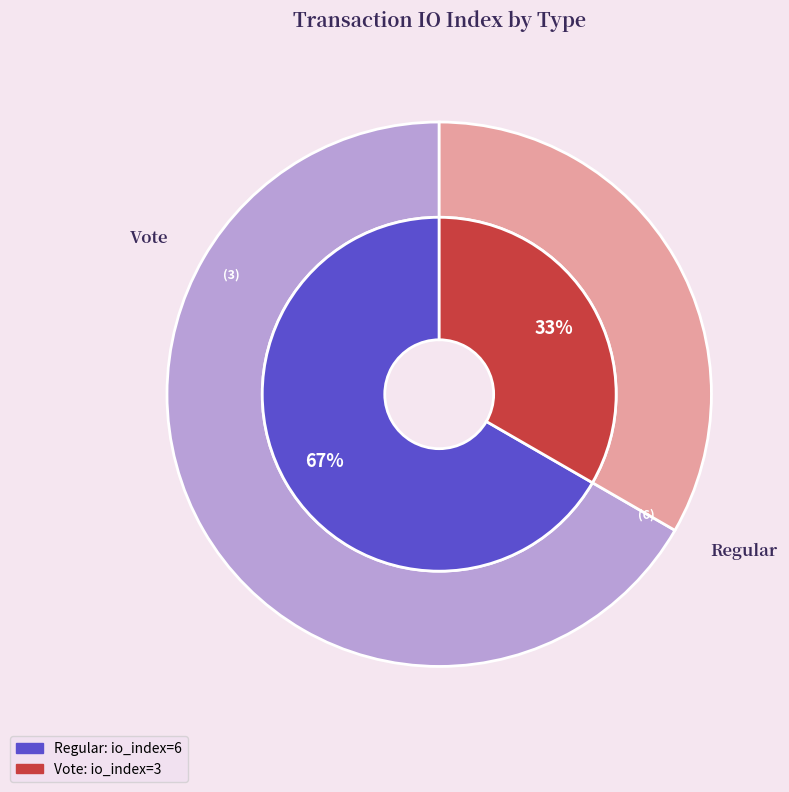

To the nearest percent, what is the average slice percentage?

50%